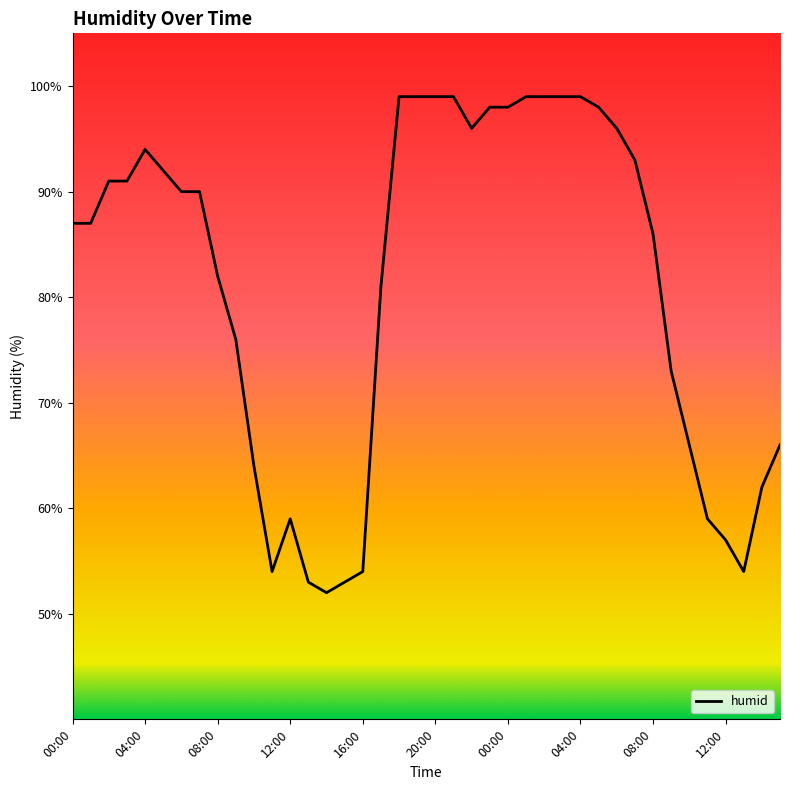

What is the minimum value shown in the chart?

52